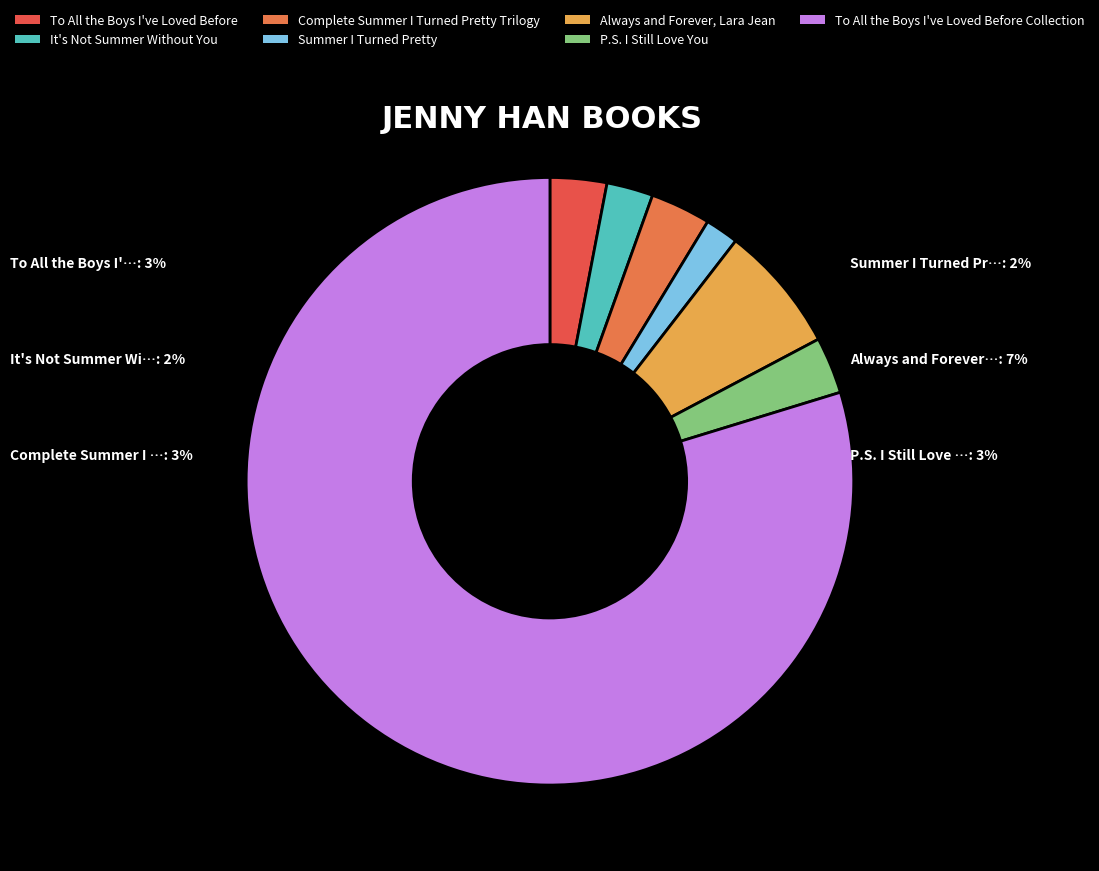

True or false: To All the Boys I've Loved Before accounts for 3% of the total.

True